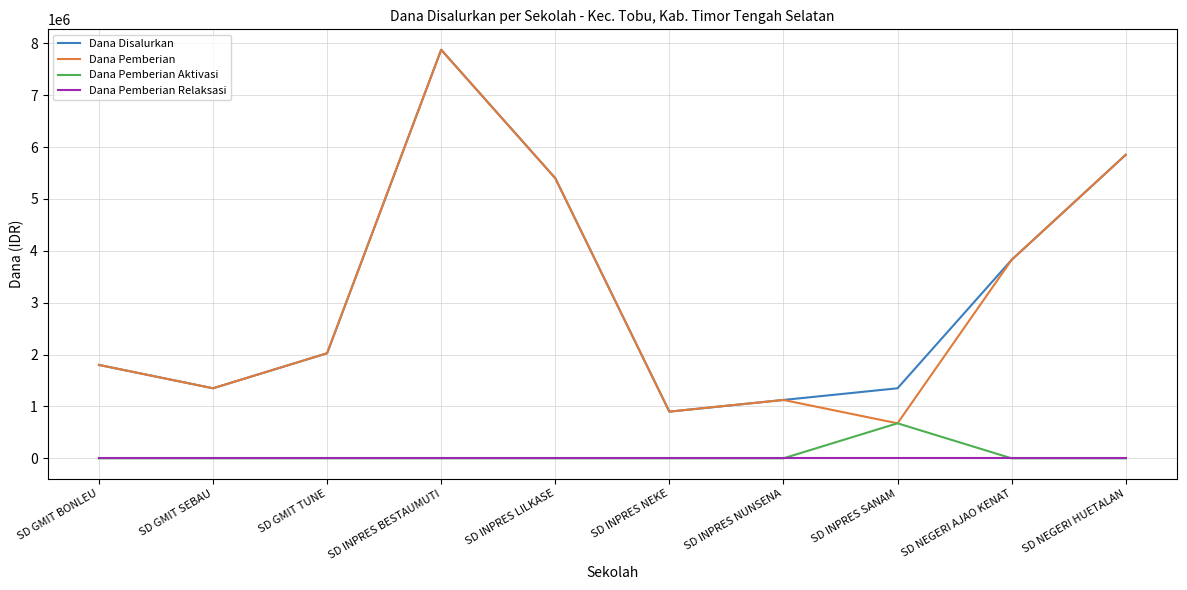

List the labels in order of Dana Pemberian value, smallest first.

SD INPRES SANAM, SD INPRES NEKE, SD INPRES NUNSENA, SD GMIT SEBAU, SD GMIT BONLEU, SD GMIT TUNE, SD NEGERI AJAO KENAT, SD INPRES LILKASE, SD NEGERI HUETALAN, SD INPRES BESTAUMUTI